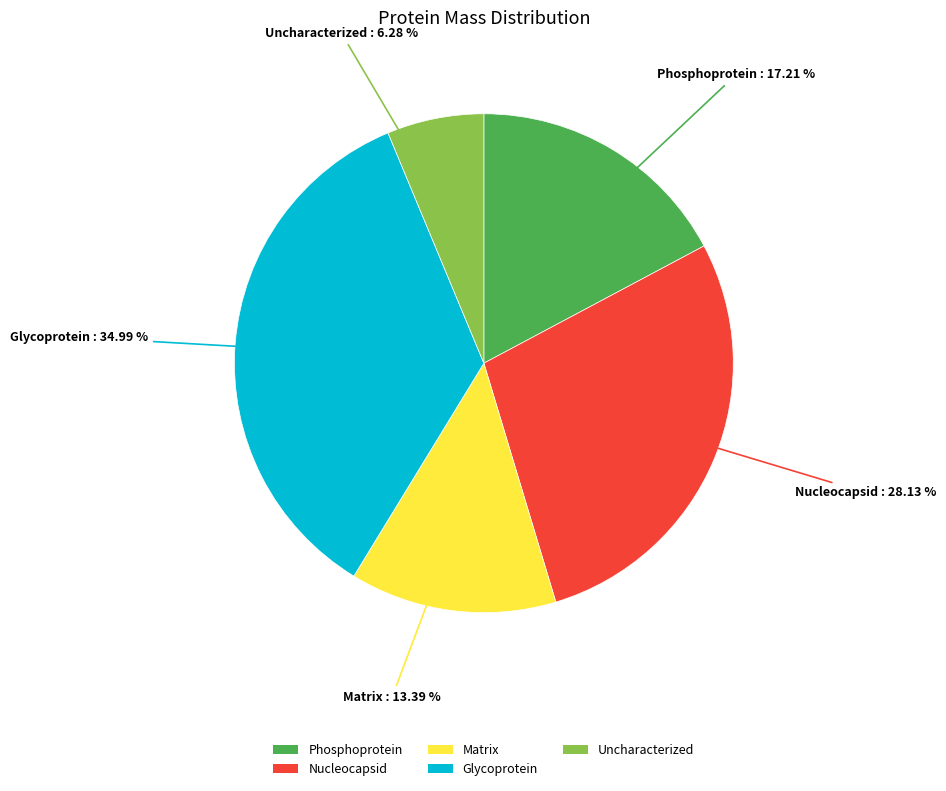

To the nearest percent, what portion does Matrix represent?

13%